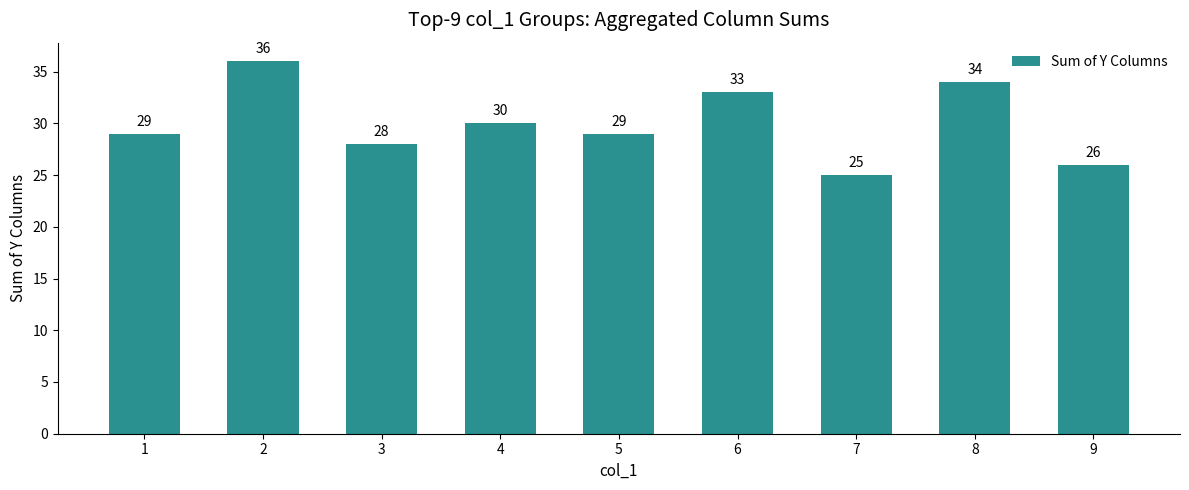

What is the ratio of the value at 8 to the value at 5?

1.2